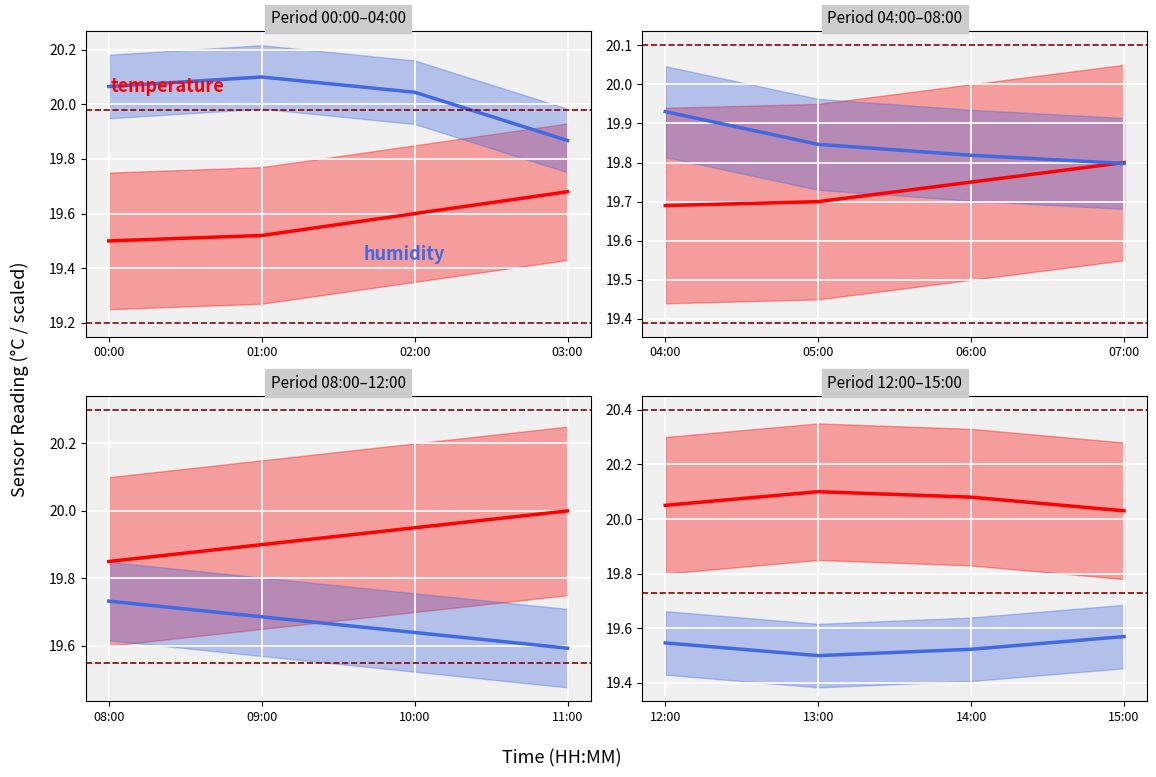

At which category is the sum across all series the highest?

14:00